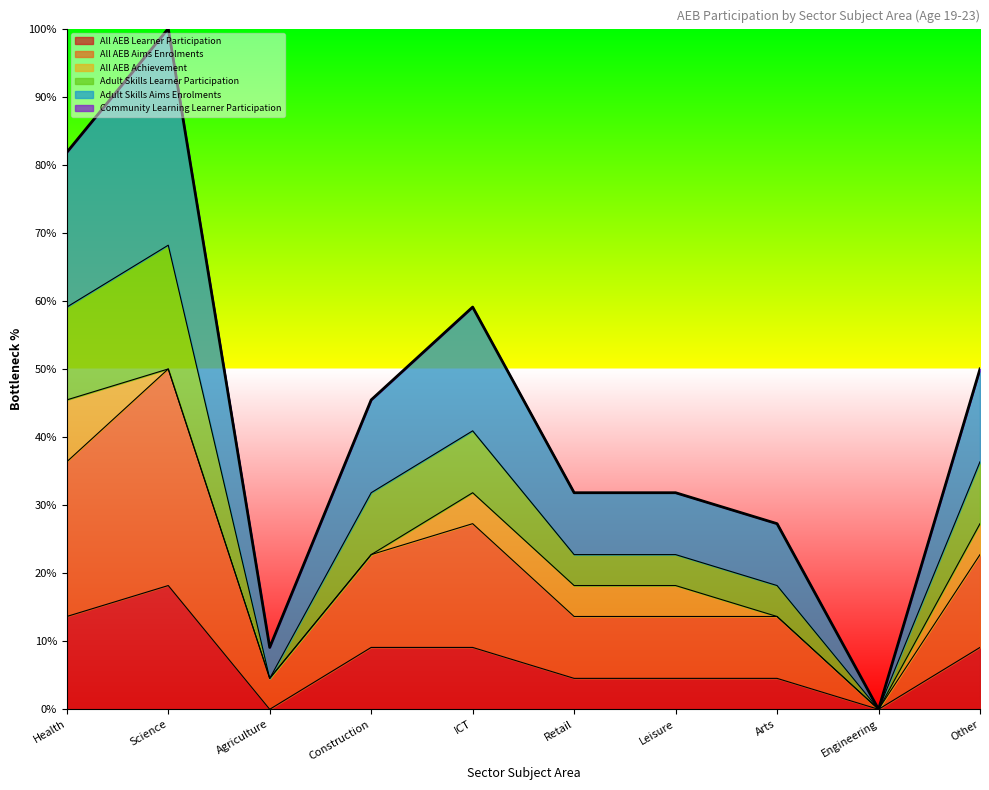

The value of All AEB Learner Participation at Health is 13.6. True or false?

True